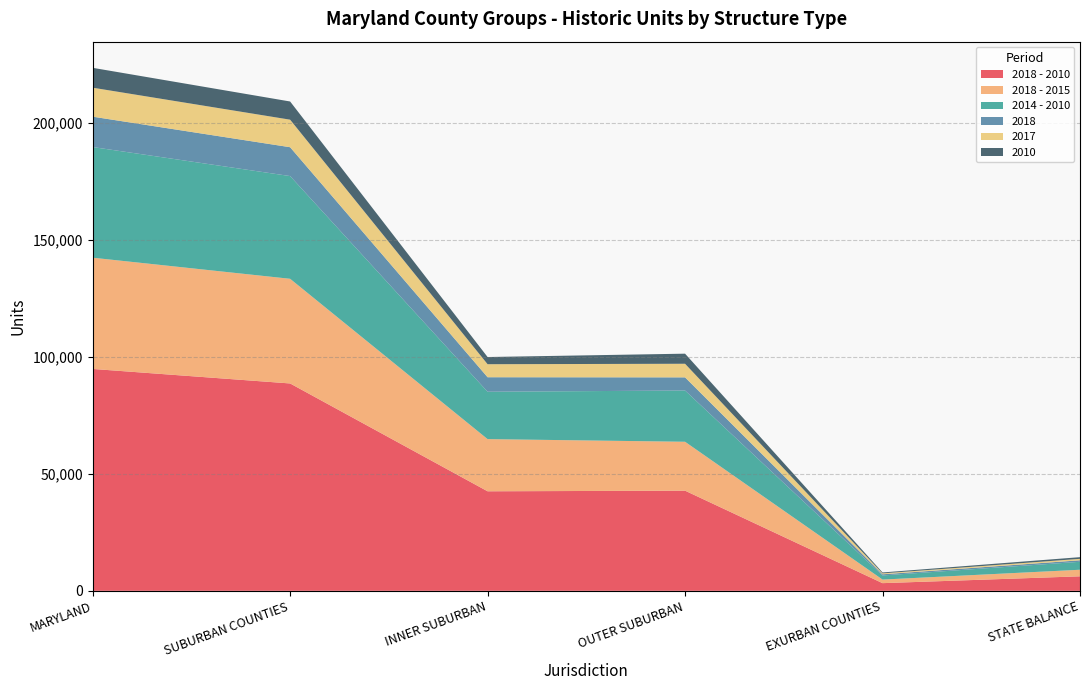

Reading right to left, extract all data points from this chart.

2018 - 2010: 6205	3281	42796	42535	88612	94817
2018 - 2015: 2805	1529	20899	22293	44721	47526
2014 - 2010: 3400	1752	21897	20242	43891	47291
2018: 644	507	5623	6201	12331	12975
2017: 619	392	5810	5563	11765	12384
2010: 715	392	4312	3070	7774	8489